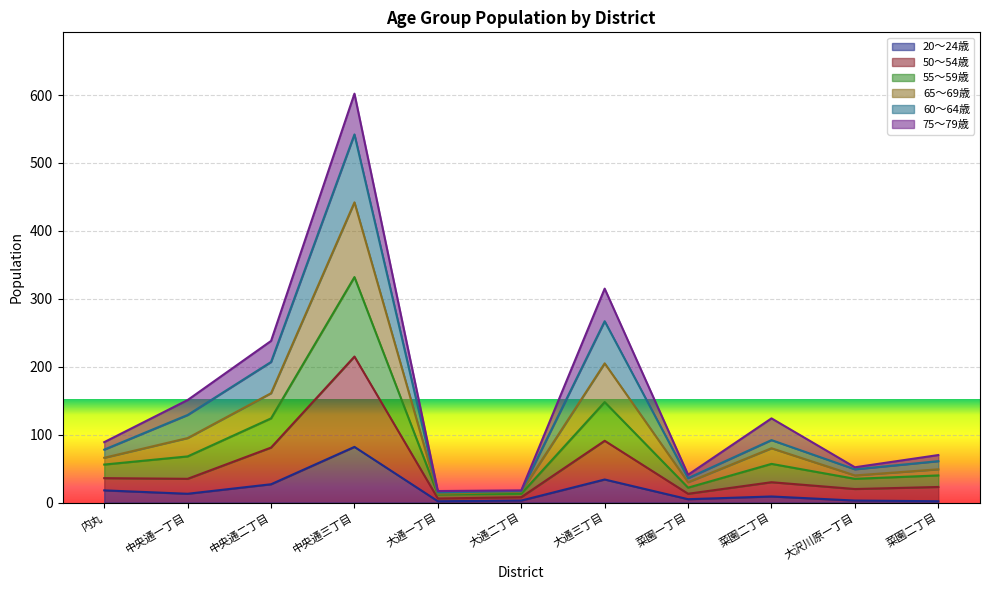

What are all the series names shown in the legend?

20～24歳, 50～54歳, 55～59歳, 65～69歳, 60～64歳, 75～79歳